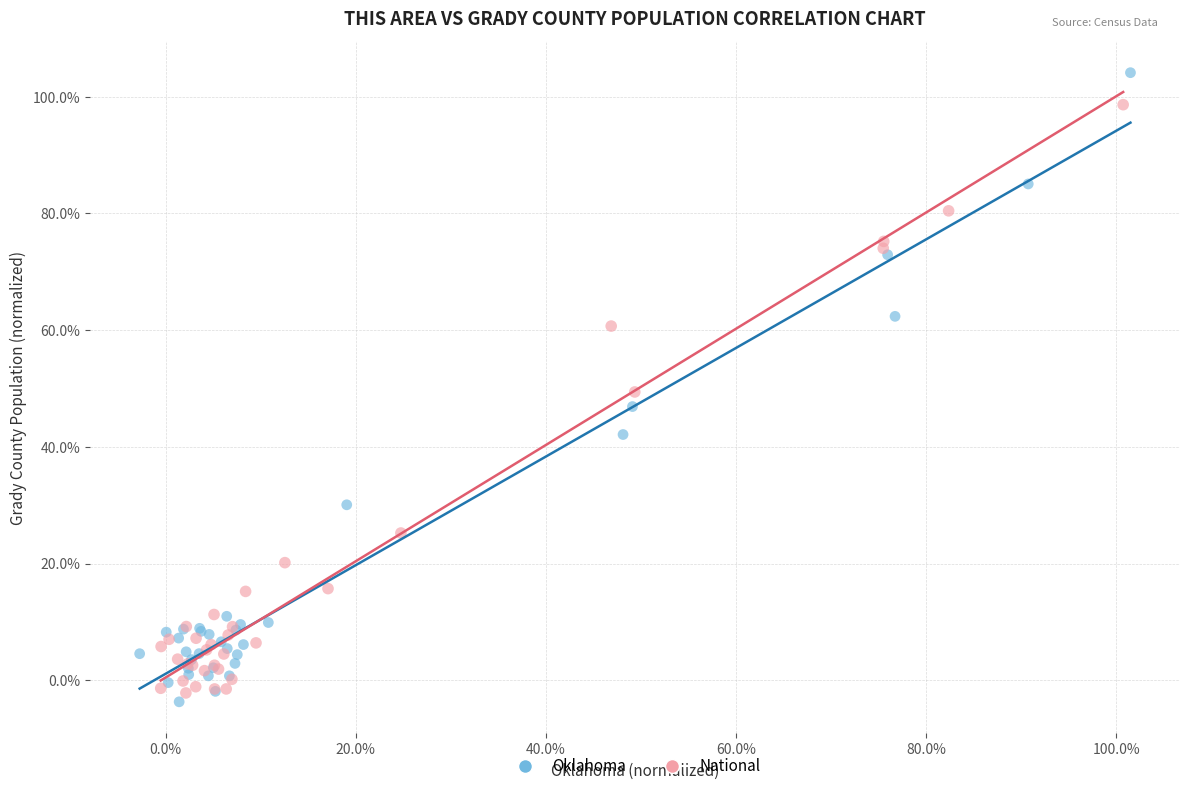

What are all the series names shown in the legend?

Oklahoma, National